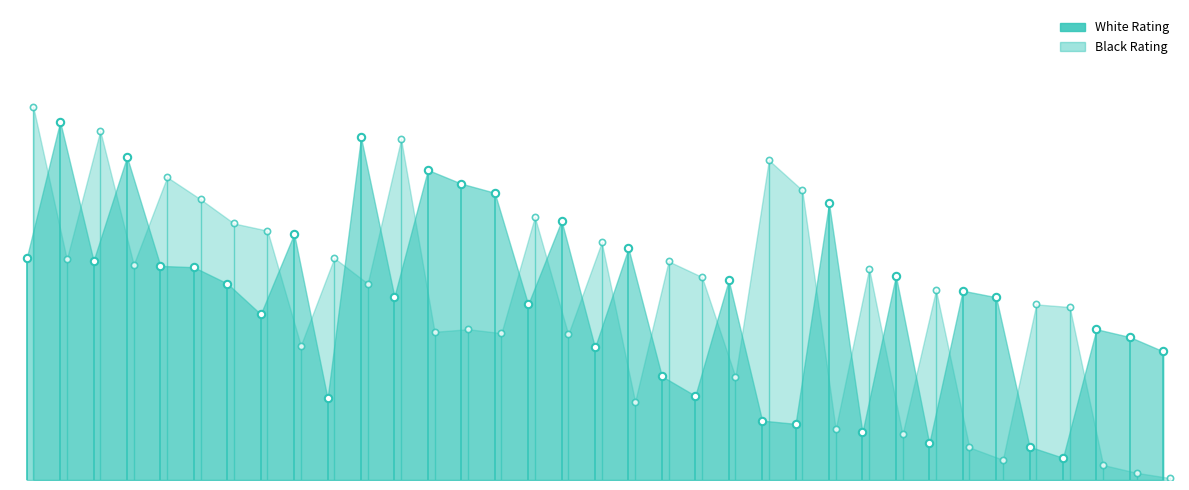

Which series has the largest total across all categories?

White Rating